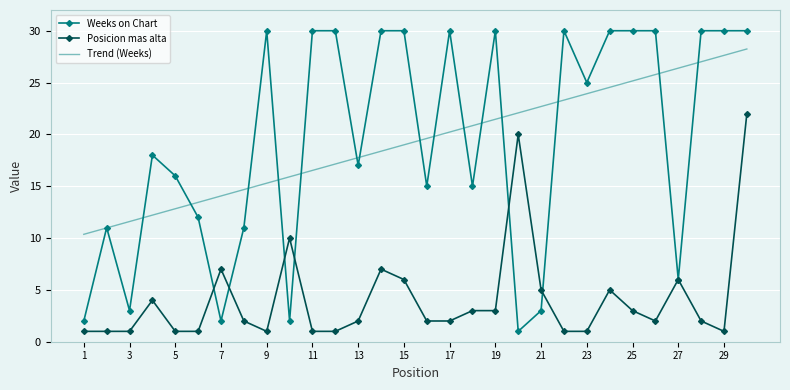

Which series has the largest range (max minus min)?

Weeks on Chart